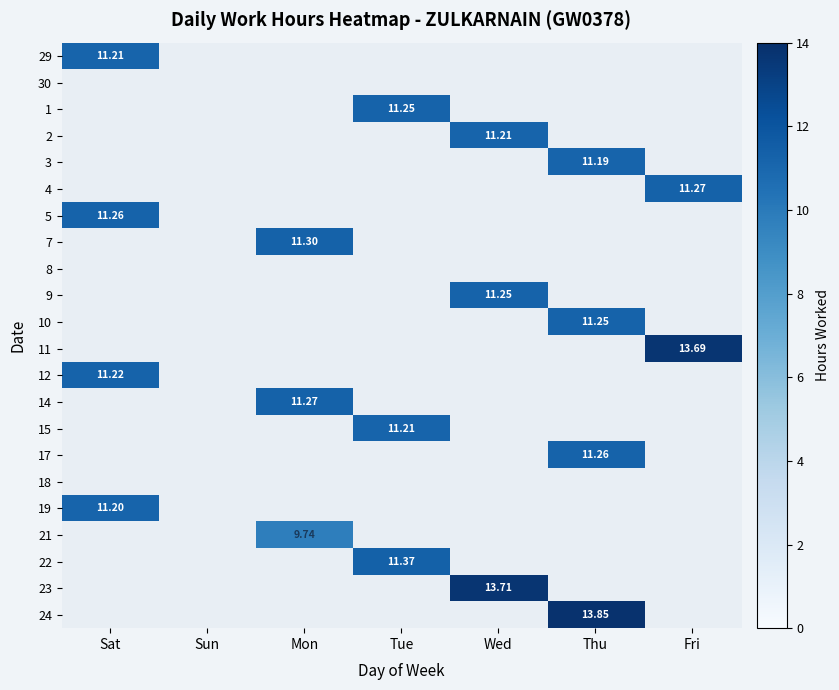

What is the difference between the 19 values at Sat and Sun?

11.2